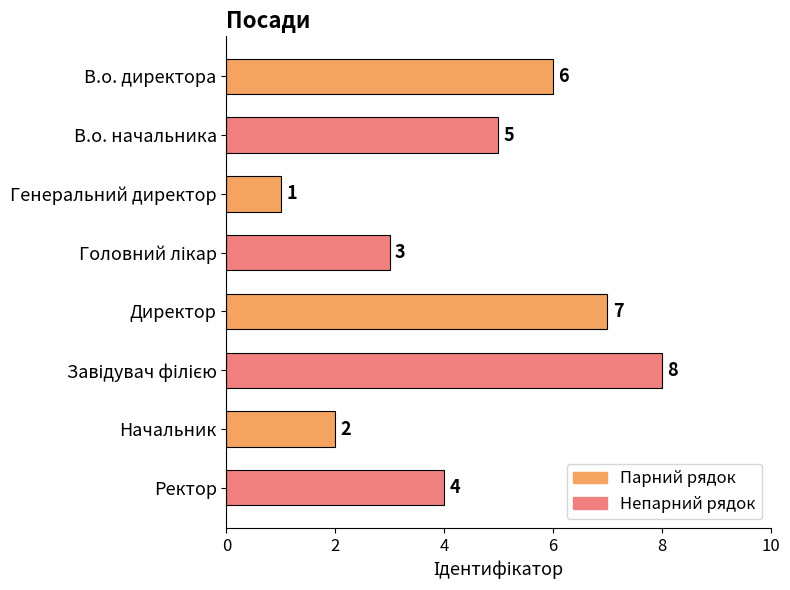

The value at Генеральний директор is 1. True or false?

True